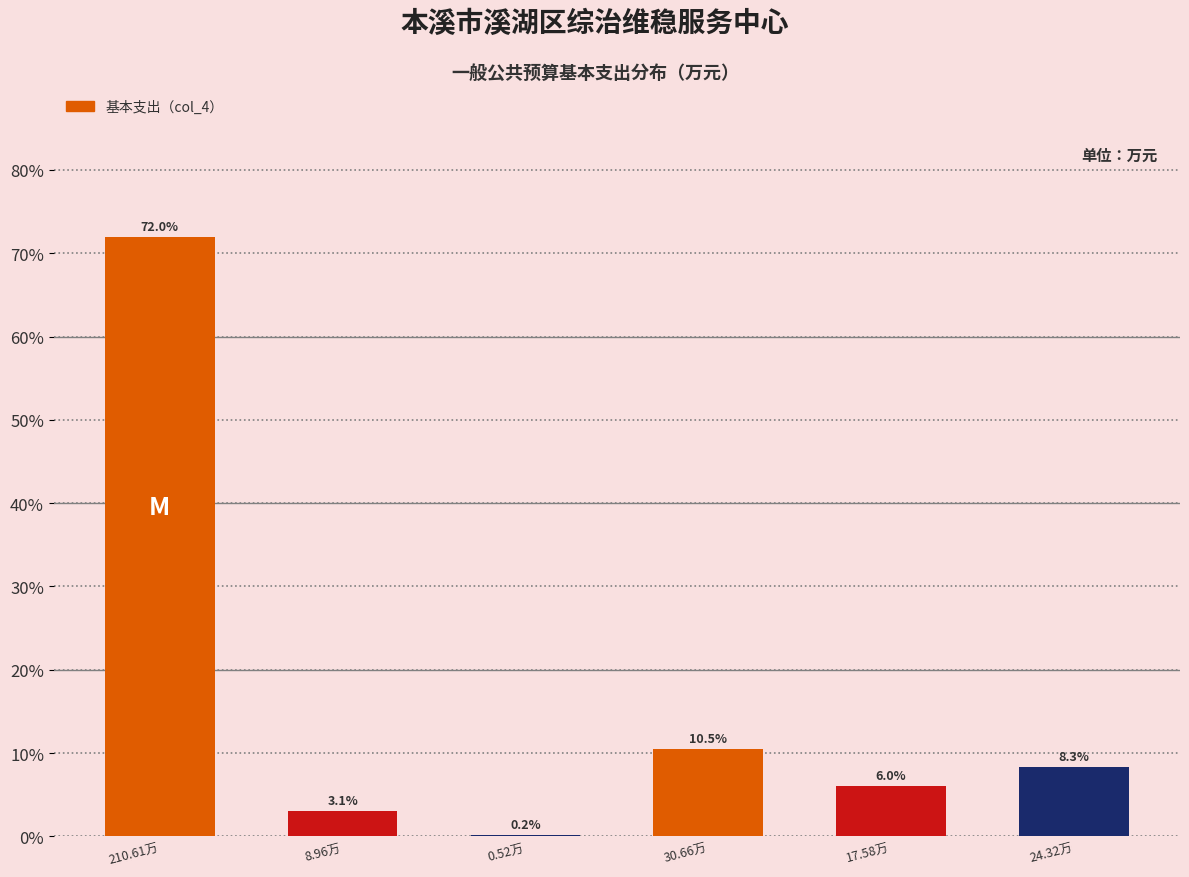

Reading right to left, list all the values displayed in this chart.

24.32万=8.3	17.58万=6.0	30.66万=10.5	0.52万=0.2	8.96万=3.1	210.61万=72.0